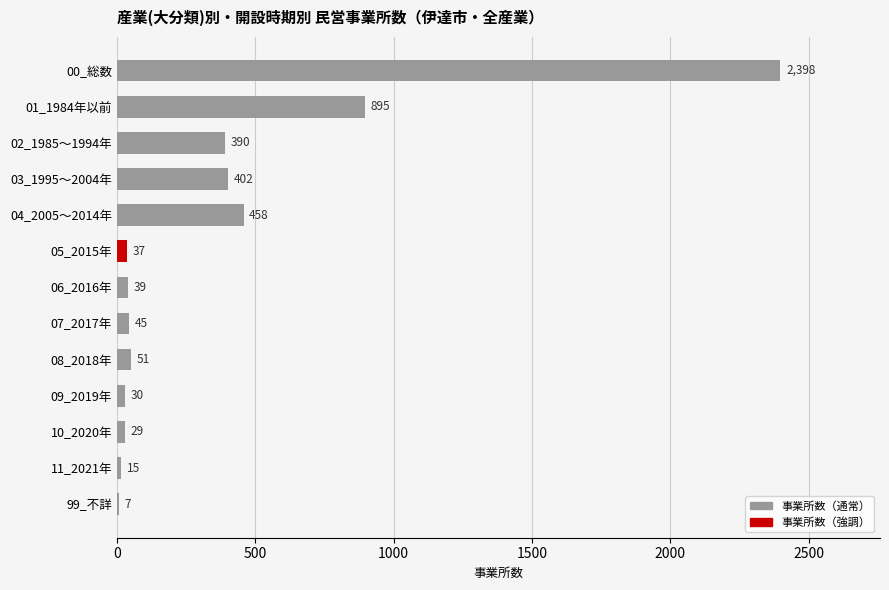

How many categories are shown in the chart?

13